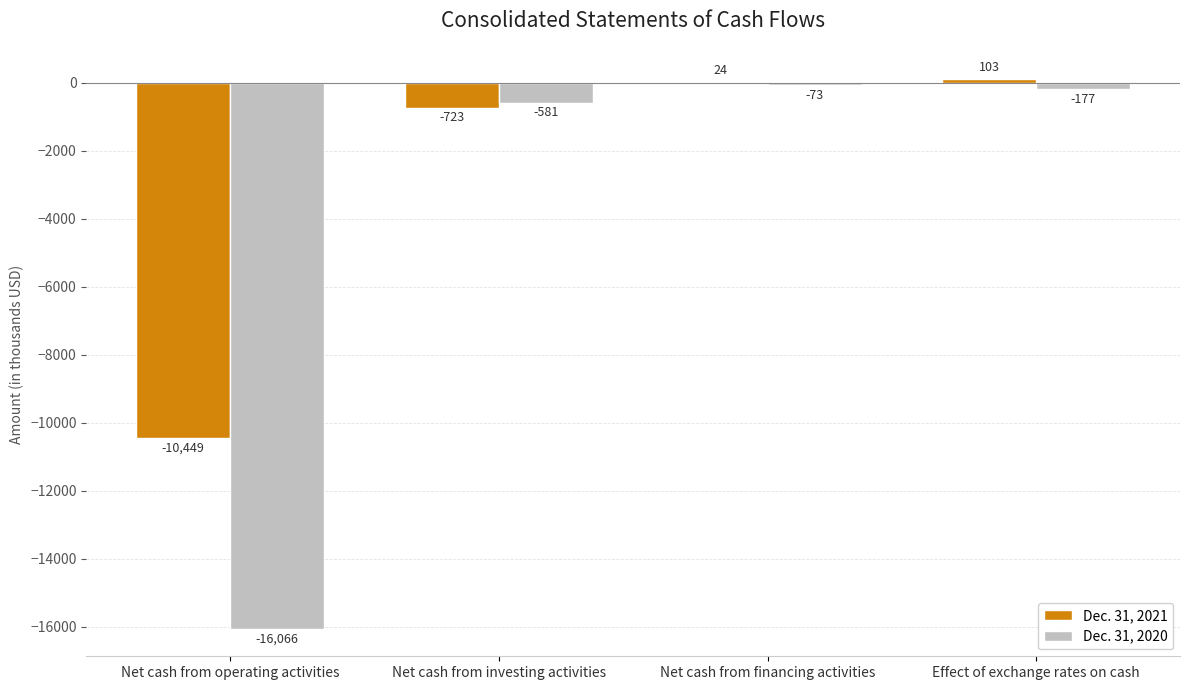

Between Net cash from operating activities and Net cash from financing activities, which series saw the biggest shift?

Dec. 31, 2020